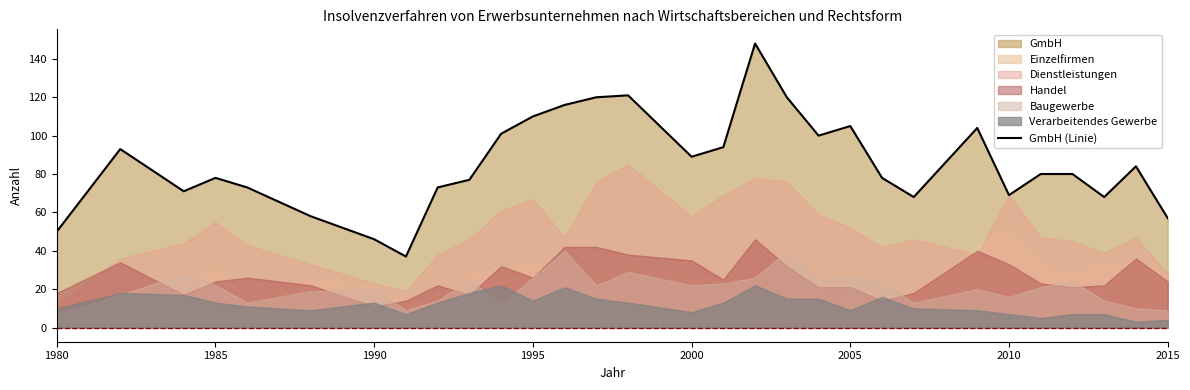

What is the smallest value displayed?

37